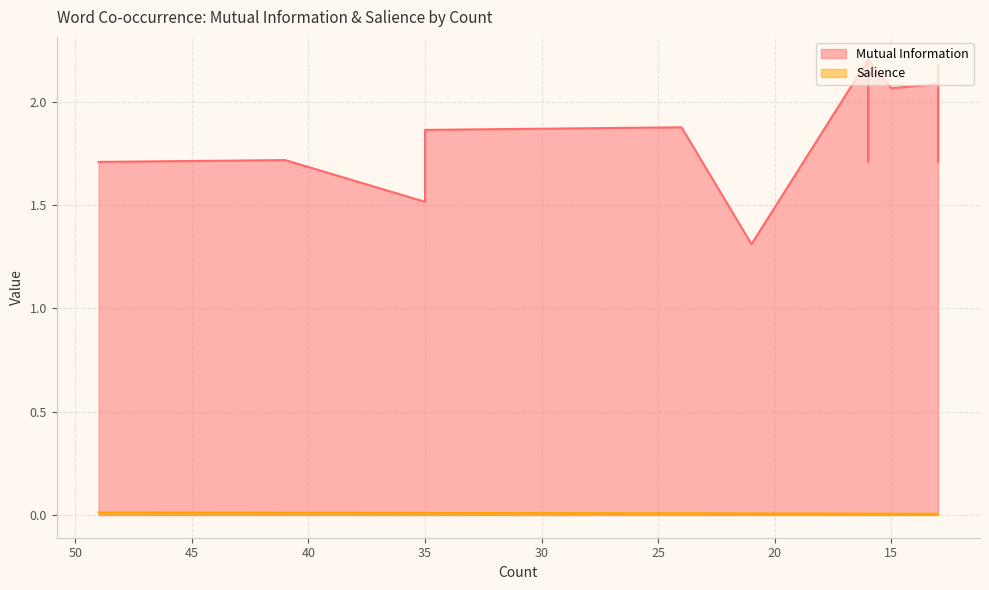

True or false: Mutual Information and Salience cross at least once.

False